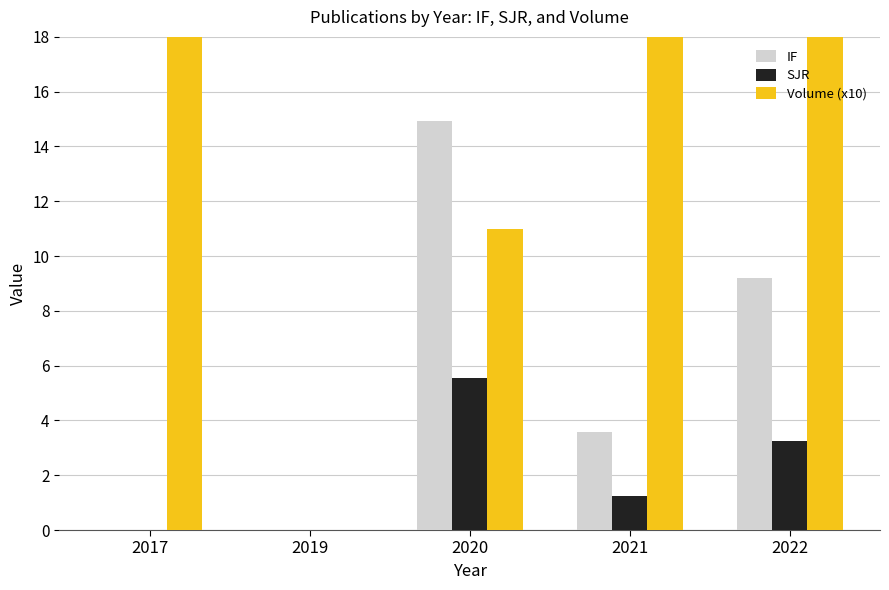

Which category has the lowest value in the SJR series?

2017